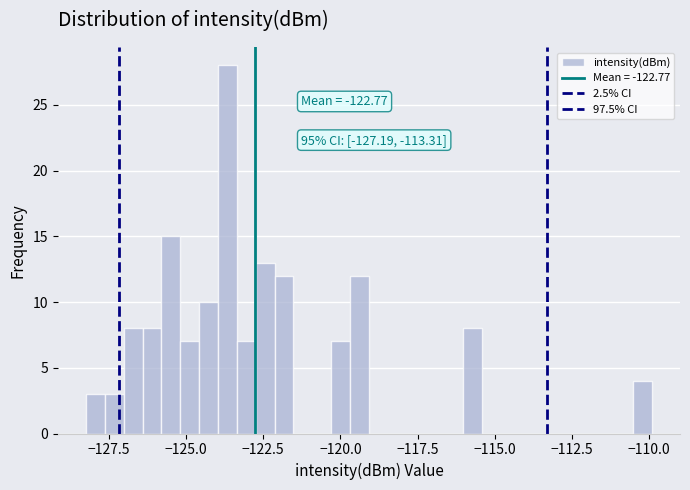

Around what value on the x-axis is the tallest bar? Give the approximate position of its centre, as read against the axis.

-123.5